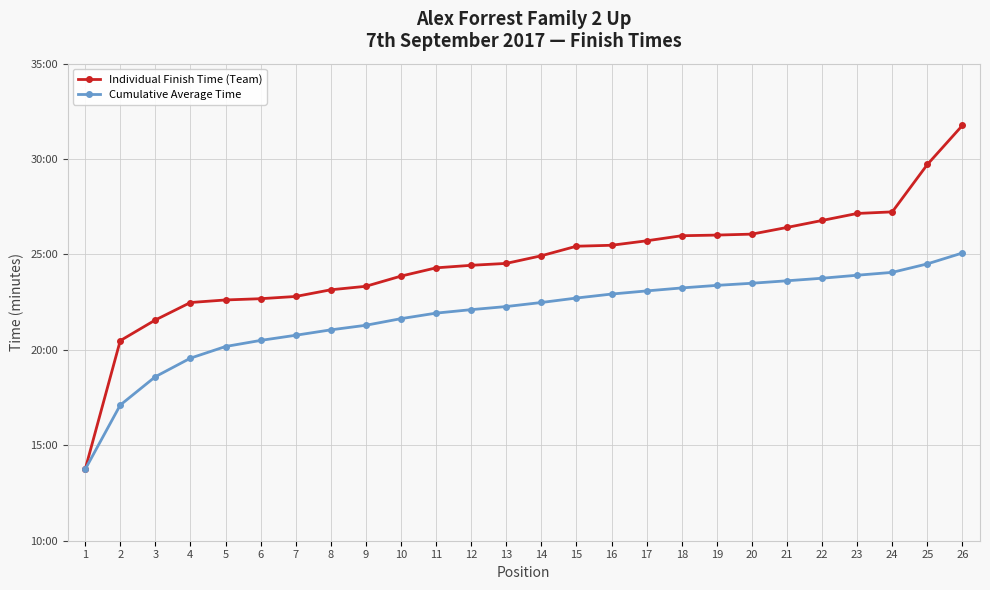

Which series has the largest range (max minus min)?

Individual Finish Time (Team)